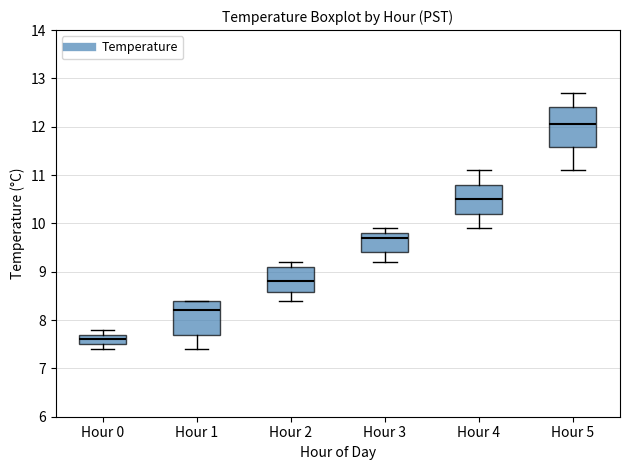

Where is the lower edge of the box for Hour 4 on the y-axis? The values are not printed on the chart, so give them approximately, as read against the axis.

10.2